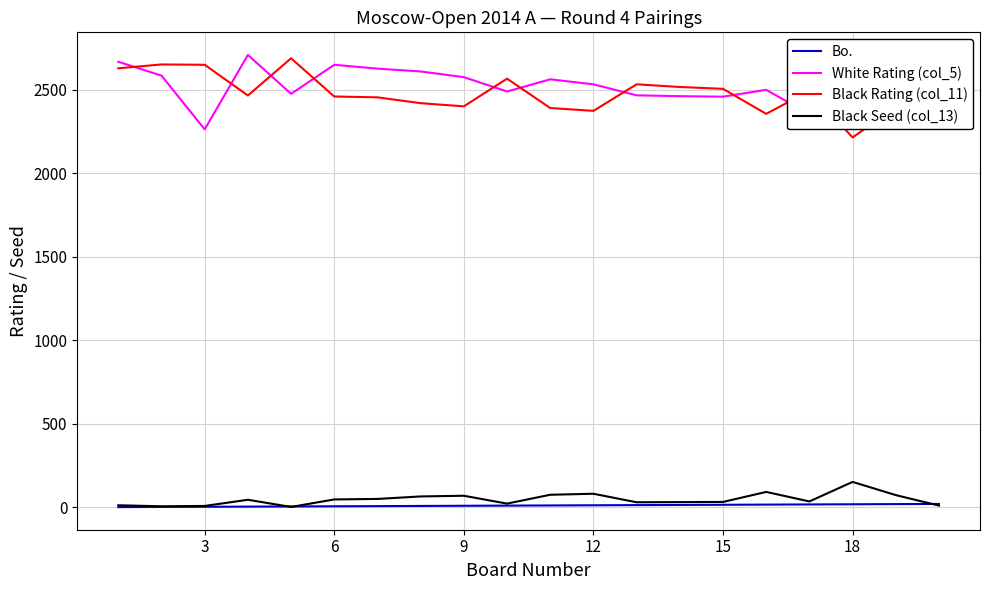

What is the maximum value shown in the chart?

2710